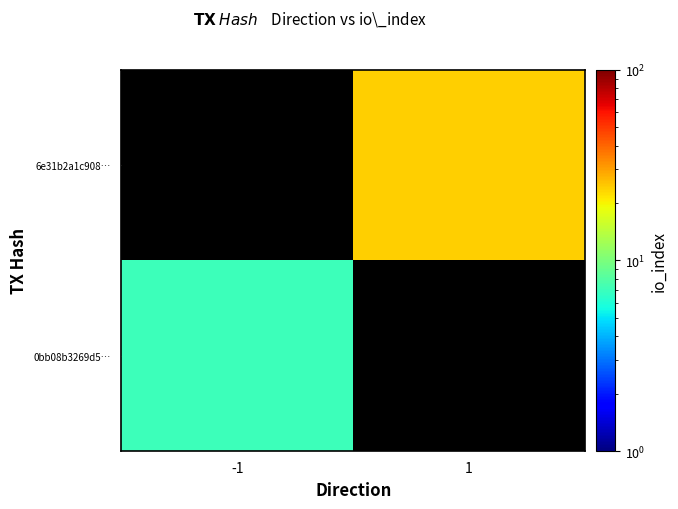

Rank the series at -1 from lowest to highest value.

0bb08b3269d5…, 6e31b2a1c908…